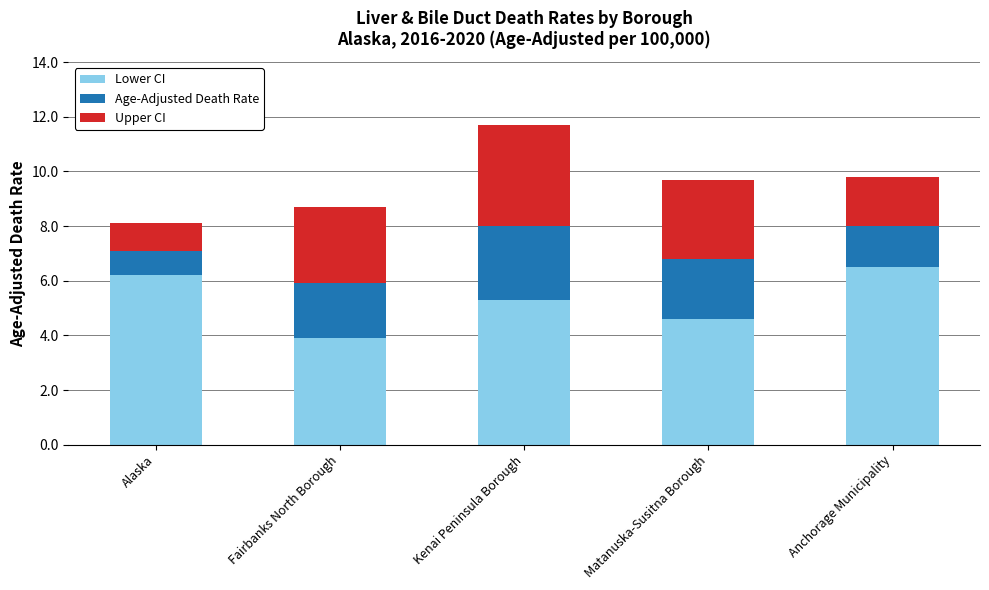

The Lower CI series shows 5.3 at Kenai Peninsula Borough. True or false?

True